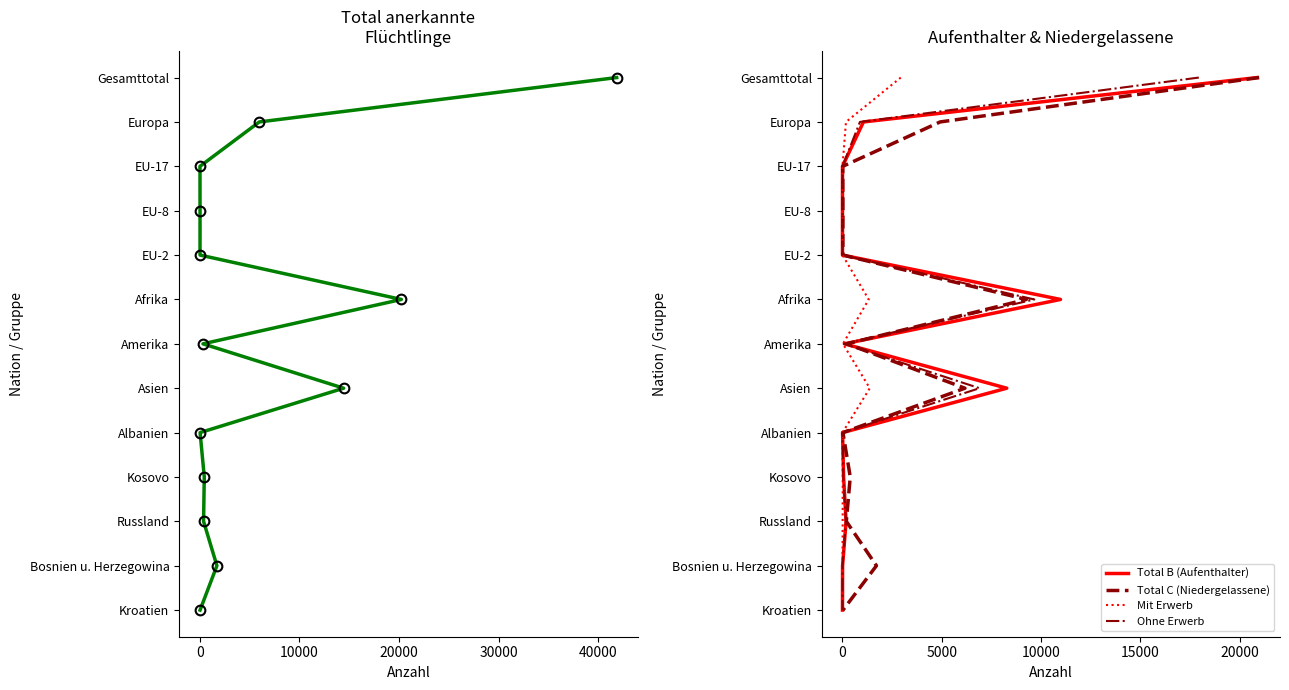

True or false: Total B (Aufenthalter) has a value of 1 at 0.

True